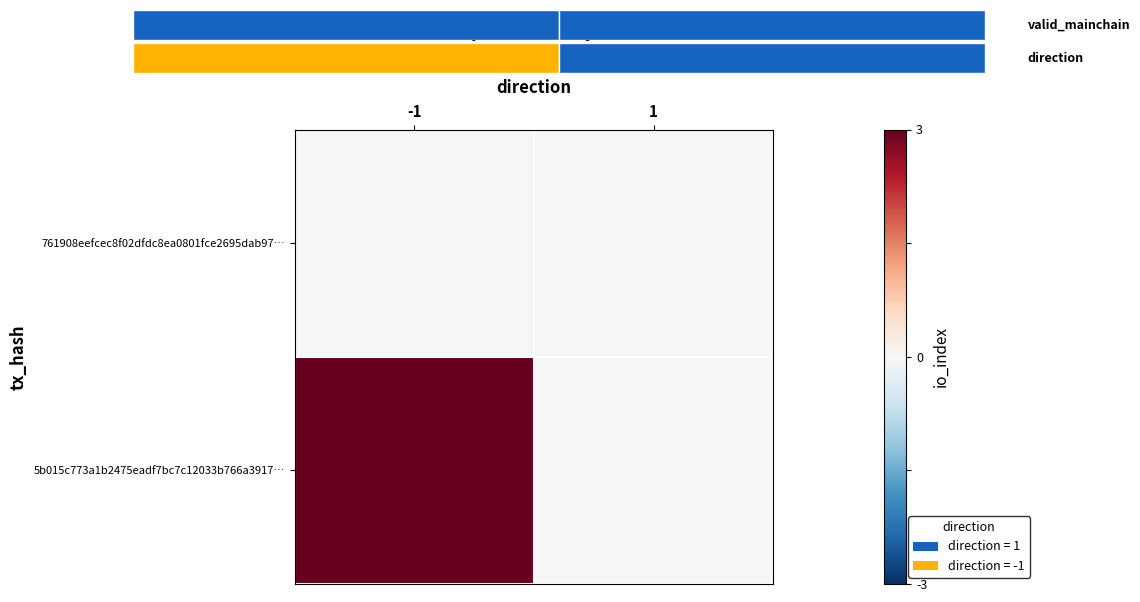

Which series has the largest total across all categories?

5b015c773a1b2475eadf7bc7c12033b766a3917…